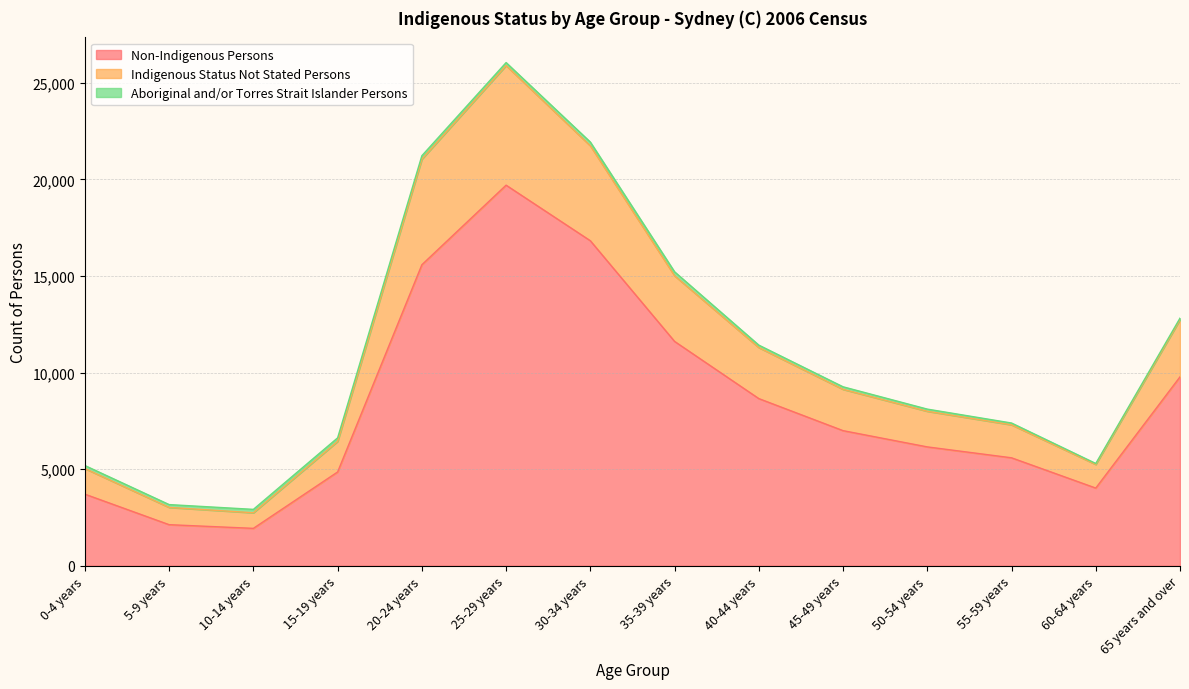

At which category is the sum across all series the highest?

25-29 years